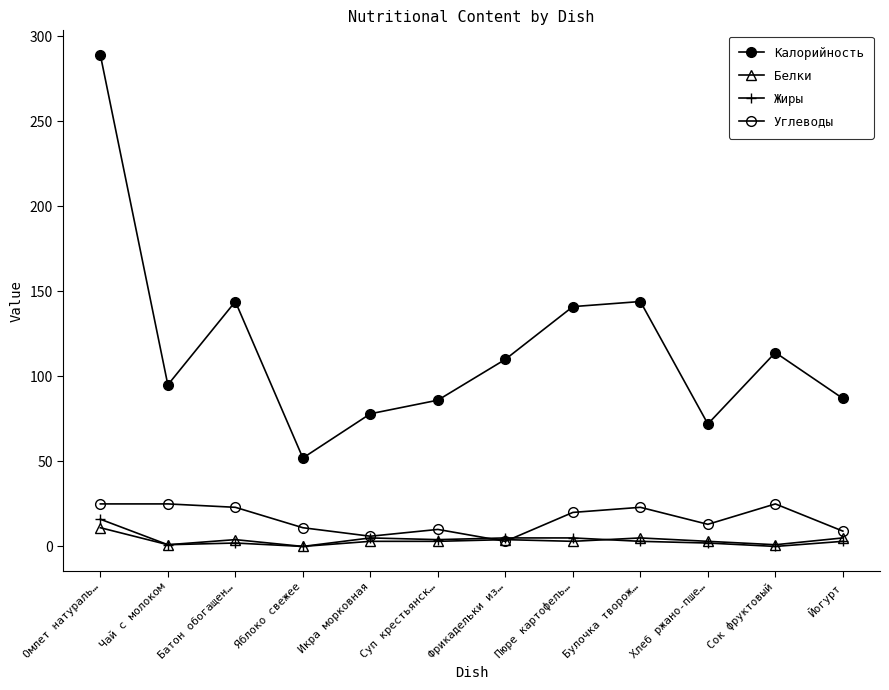

List the labels in order of Белки value, largest first.

Омлет натураль…, Булочка творож…, Йогурт, Батон обогащен…, Фрикадельки из…, Икра морковная, Суп крестьянск…, Пюре картофель…, Хлеб ржано-пше…, Чай с молоком, Сок фруктовый, Яблоко свежее